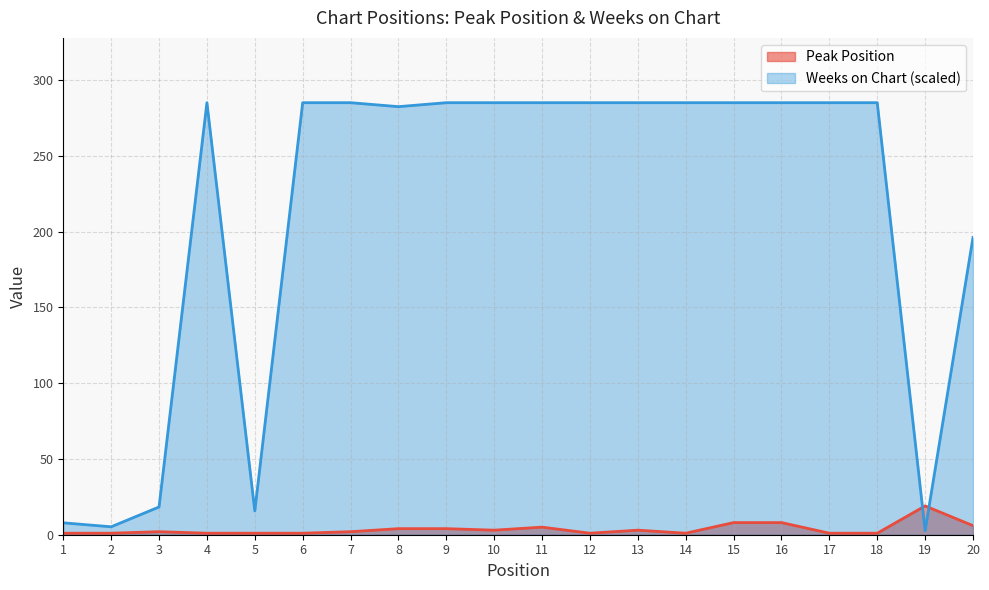

Is it true that Peak Position equals 1.6 at 10?

False